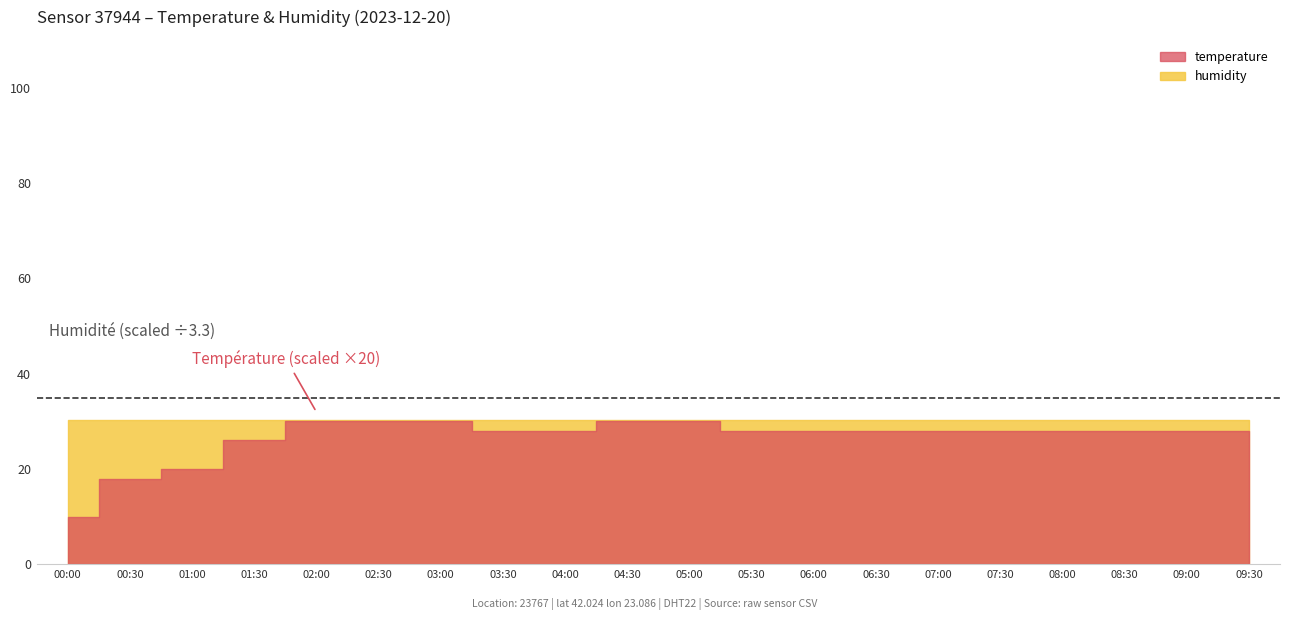

The value of humidity at 08:00 is 143.6. True or false?

False